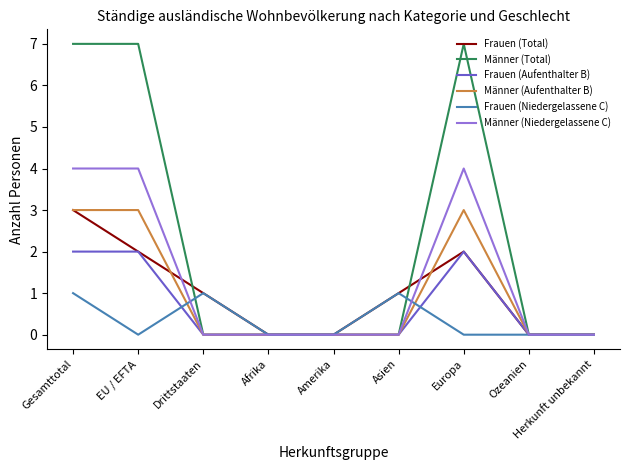

Count the Männer (Aufenthalter B) values in the range 0 to 3.

9